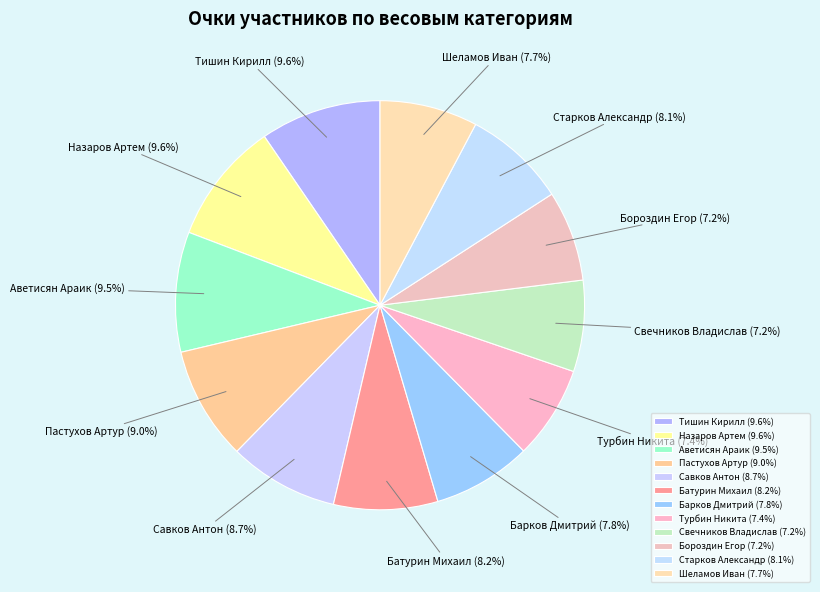

Is Савков Антон the majority of the pie?

No